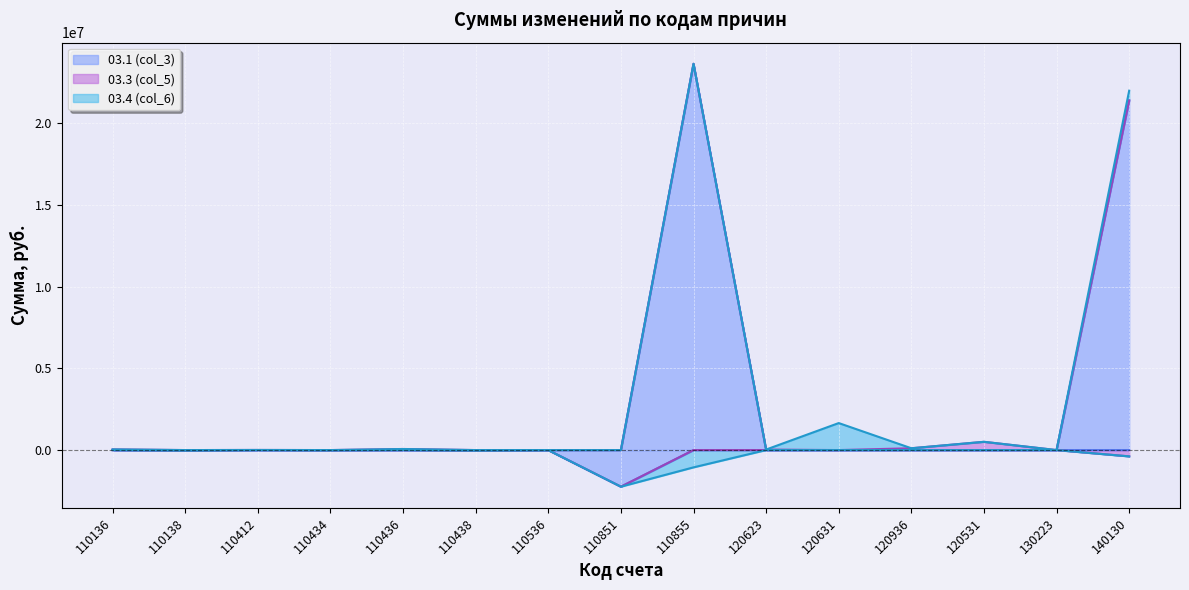

At which label does 03.3 (col_5) first exceed 0?

110136